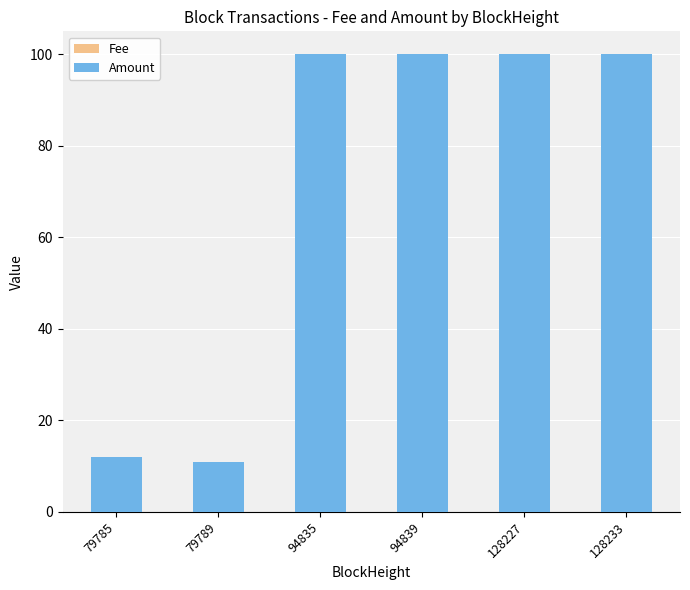

List the series in order of their peak value, highest first.

Amount, Fee